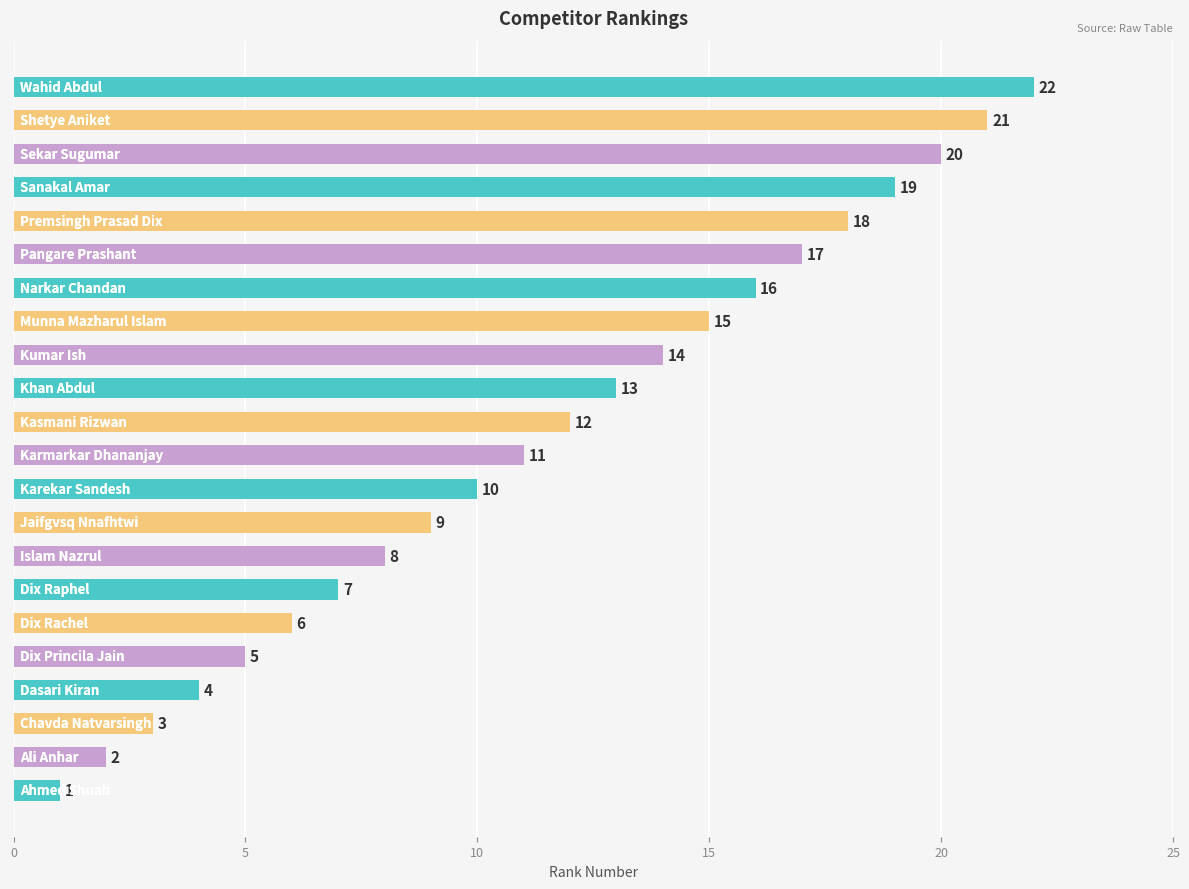

What is the greatest value displayed?

22